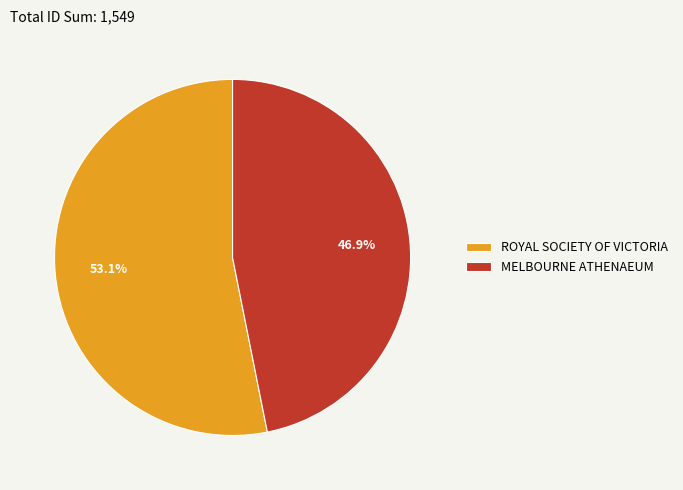

How many slices are in this pie chart?

2